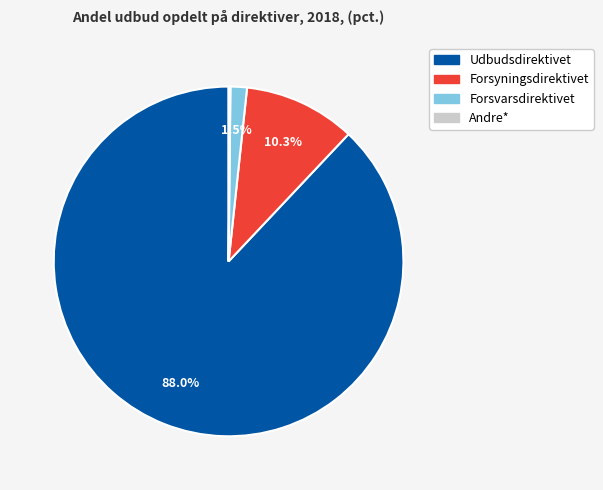

Combined, do Forsyningsdirektivet and Forsvarsdirektivet account for over 50%?

No